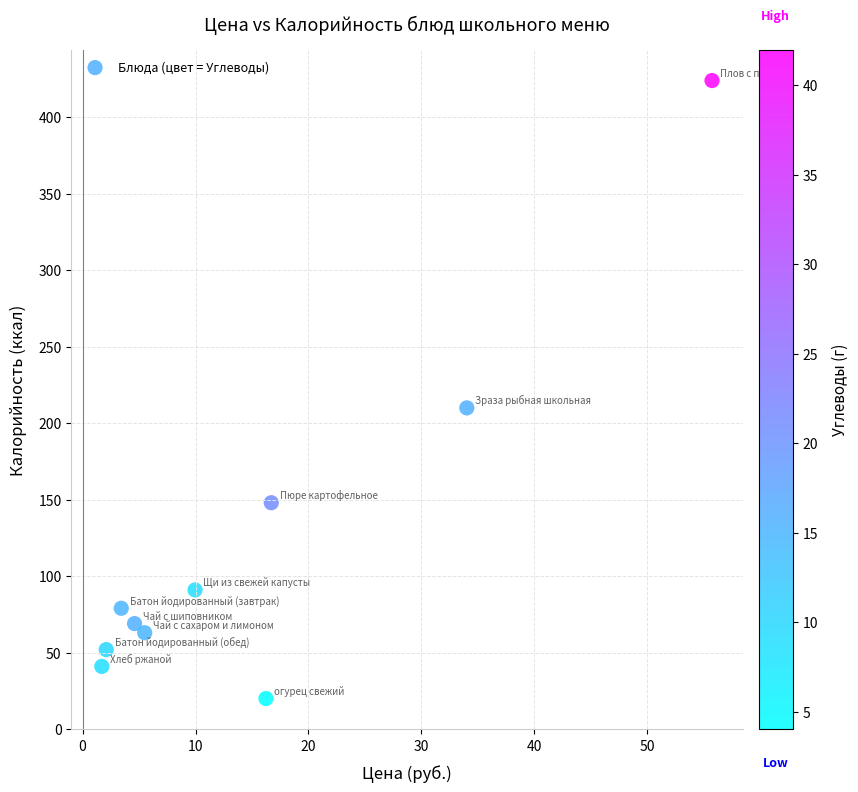

What is the average Y value?

120